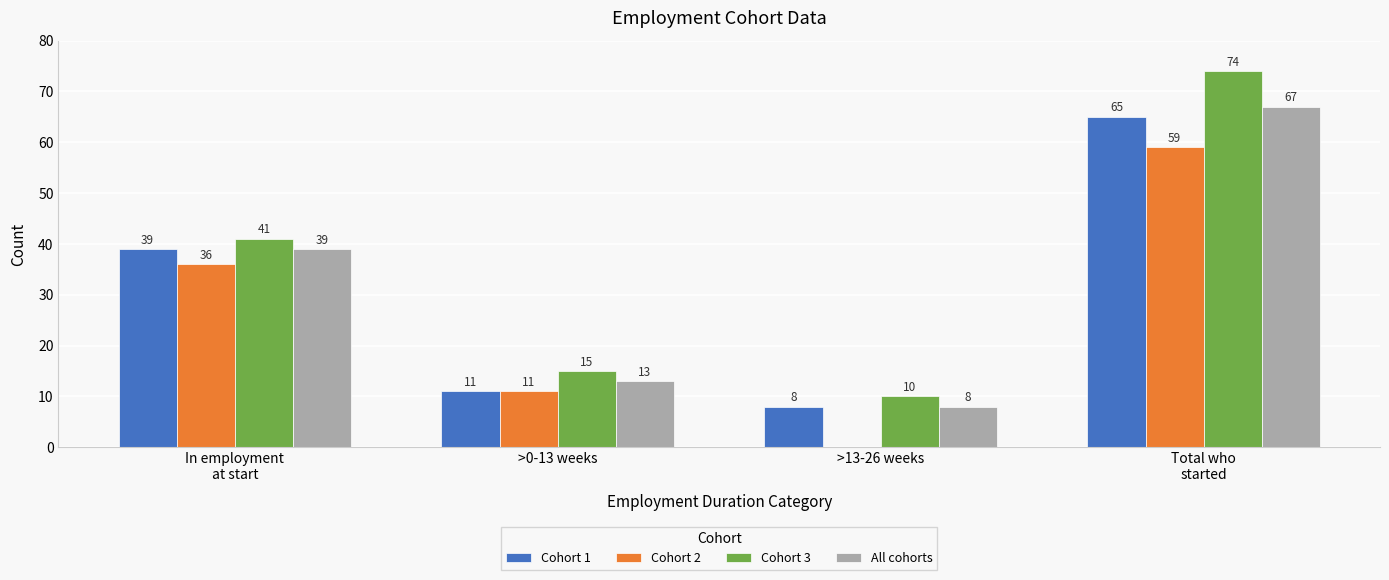

What is the maximum value for All cohorts?

67